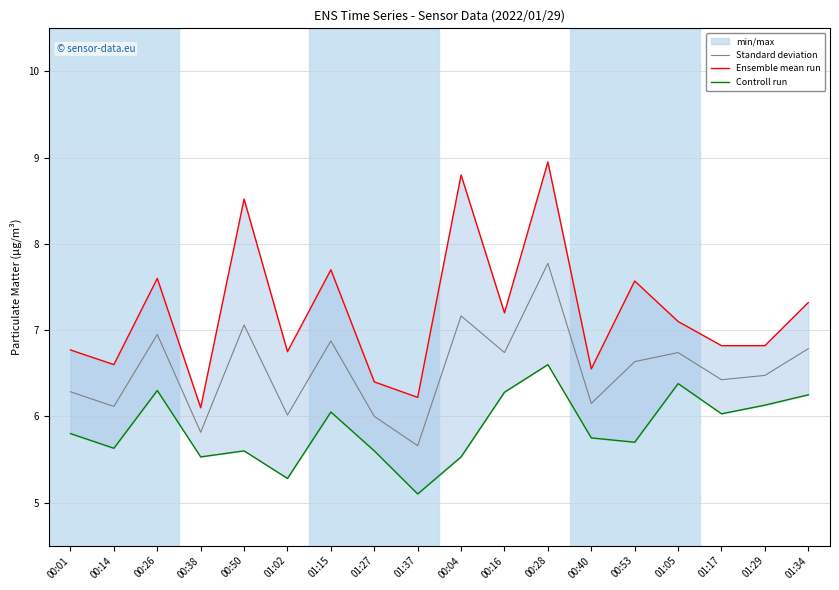

Read the Ensemble mean run value at 00:28.

8.9